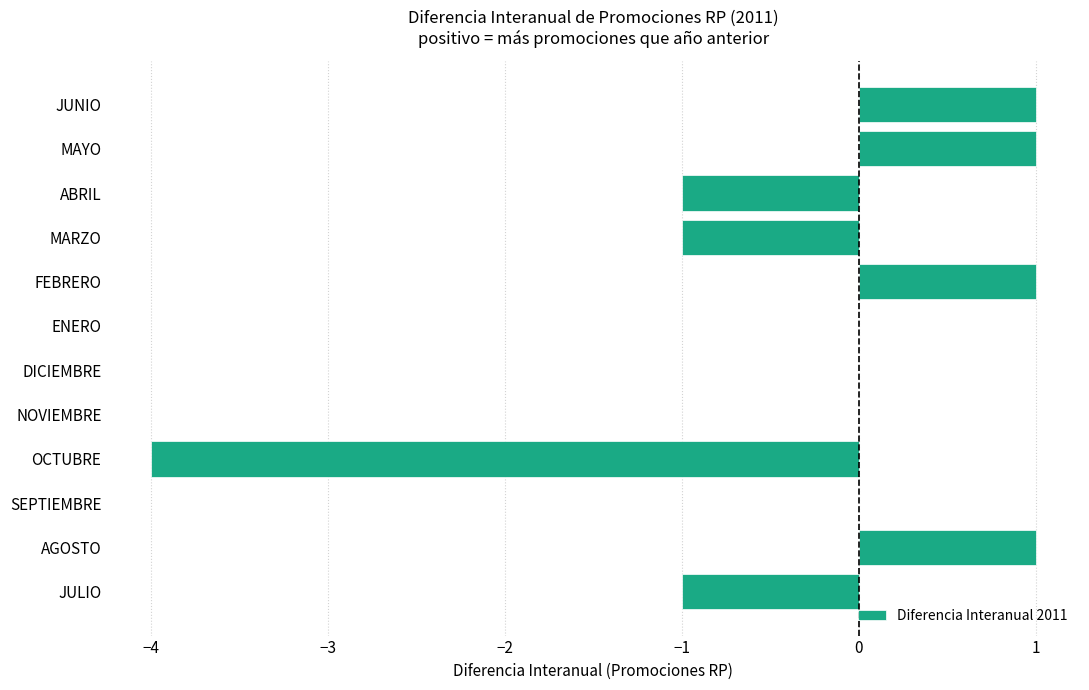

The chart shows a value of 1 at FEBRERO. True or false?

True